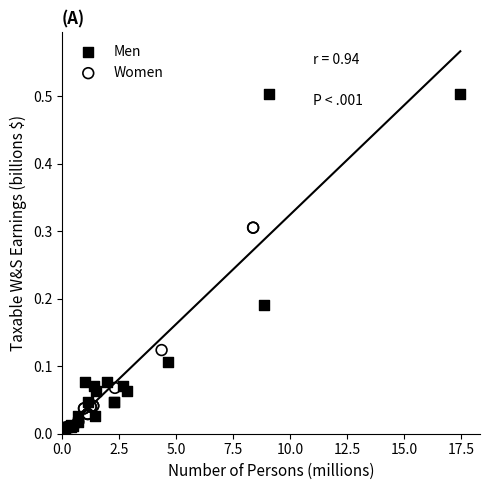

Which series reaches the maximum Y coordinate?

Men